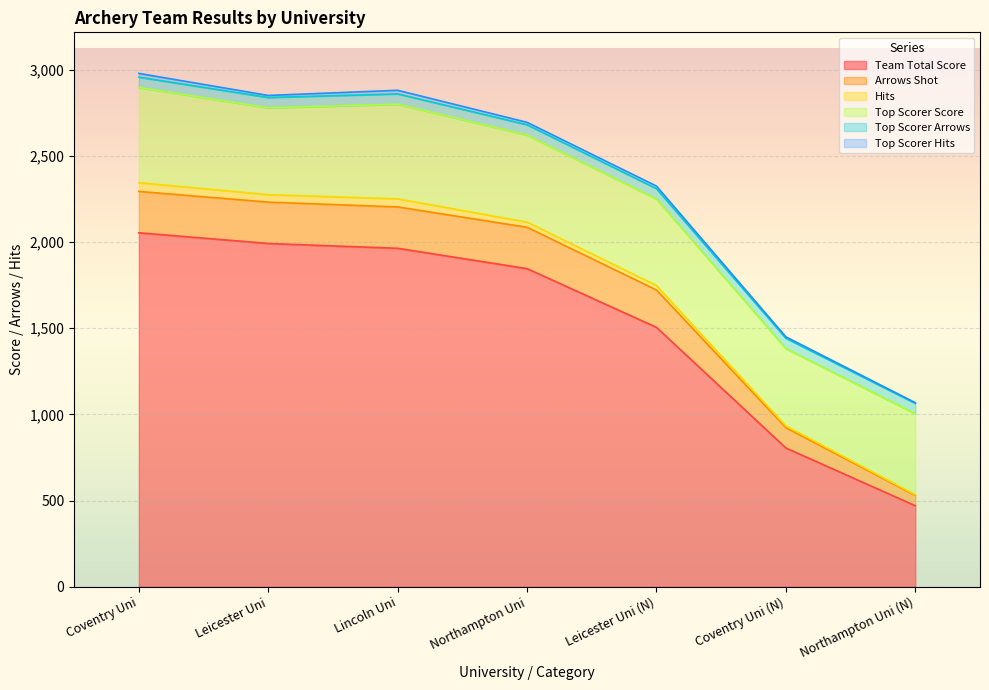

How many values in the Team Total Score series exceed 1846?

3